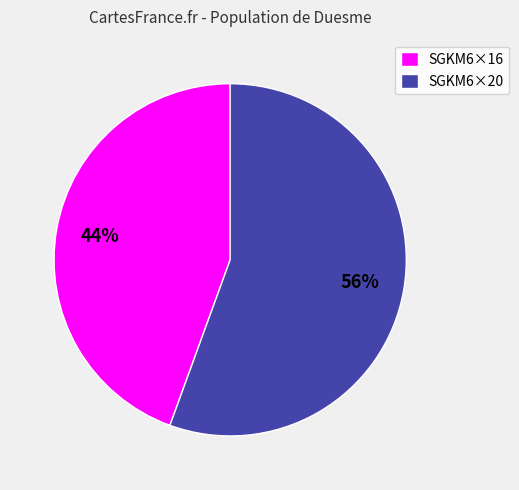

Does SGKM6×20 represent more than half of the total?

Yes